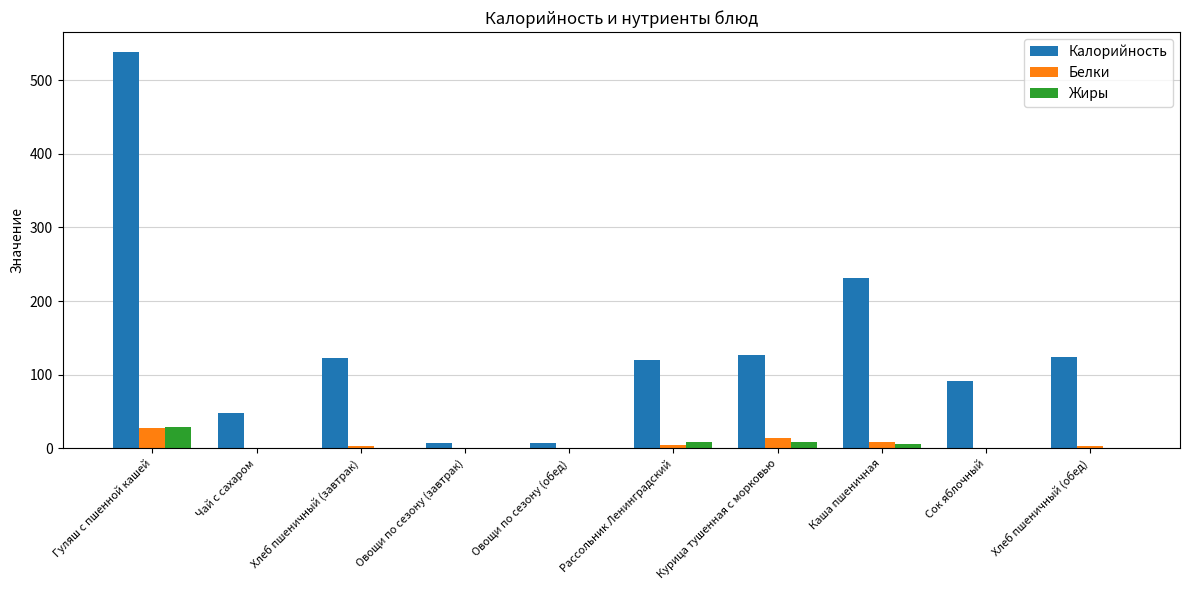

The Калорийность series shows 119.7 at Рассольник Ленинградский. True or false?

True